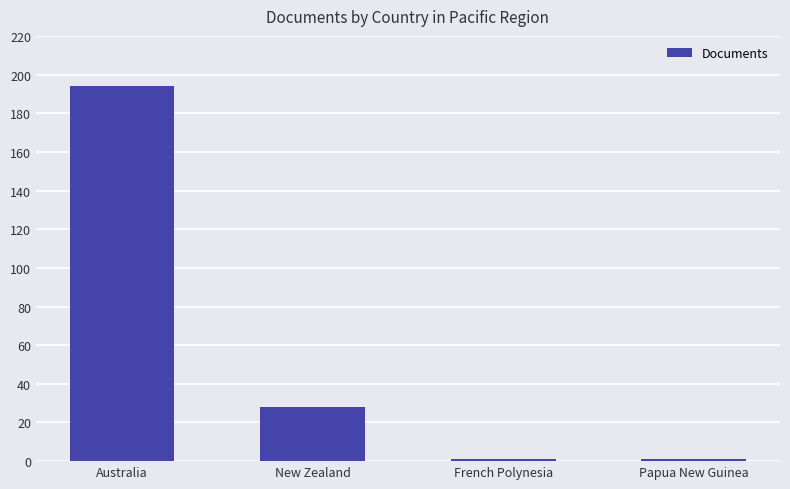

Are the bars grouped side by side (vs. stacked)?

No